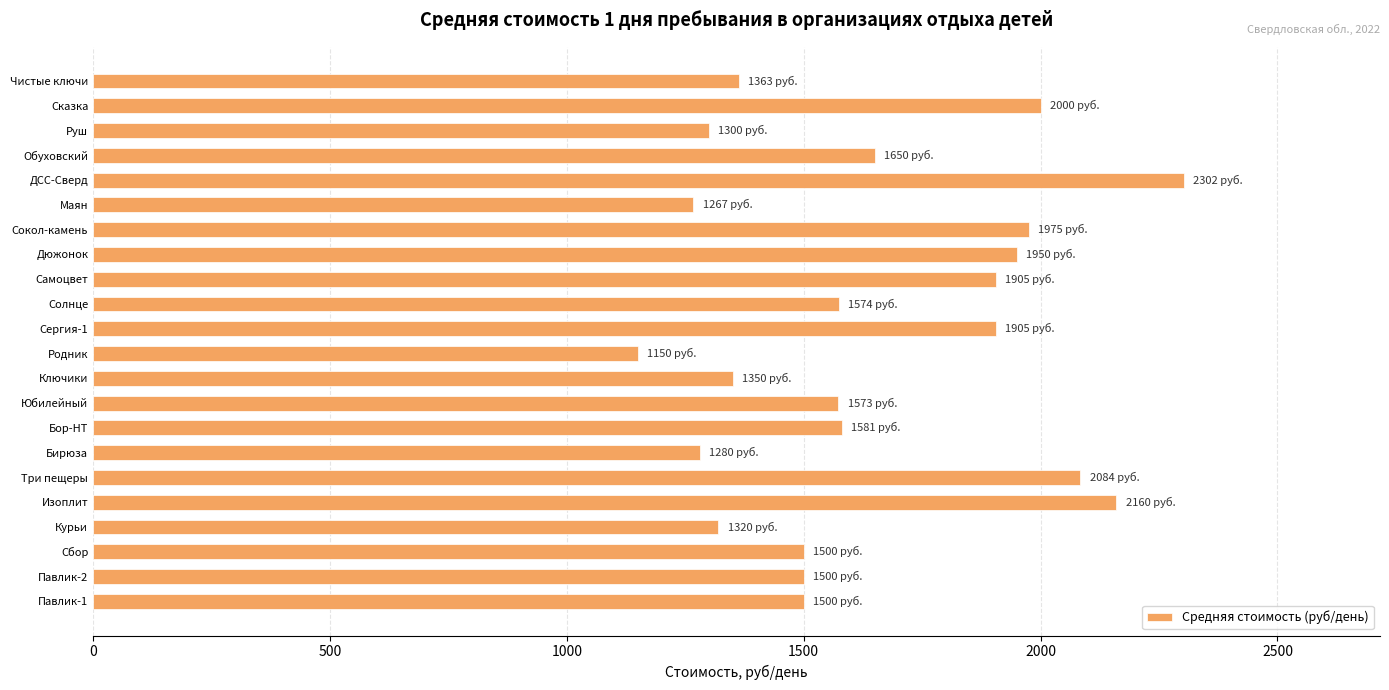

Approximately how many times larger is the value at Павлик-1 compared to Сергия-1?

0.8